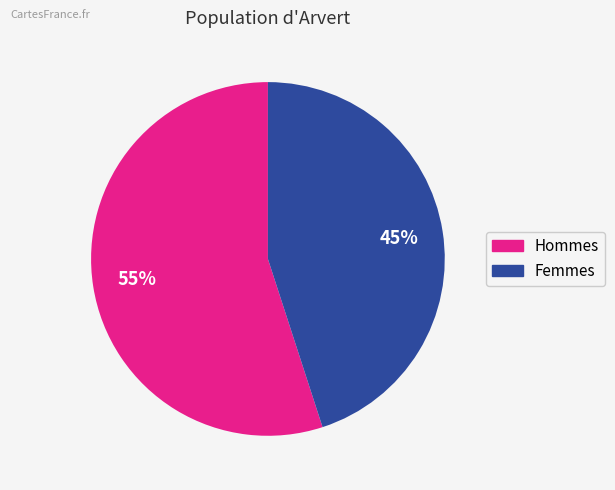

True or false: Femmes accounts for 45% of the total.

True